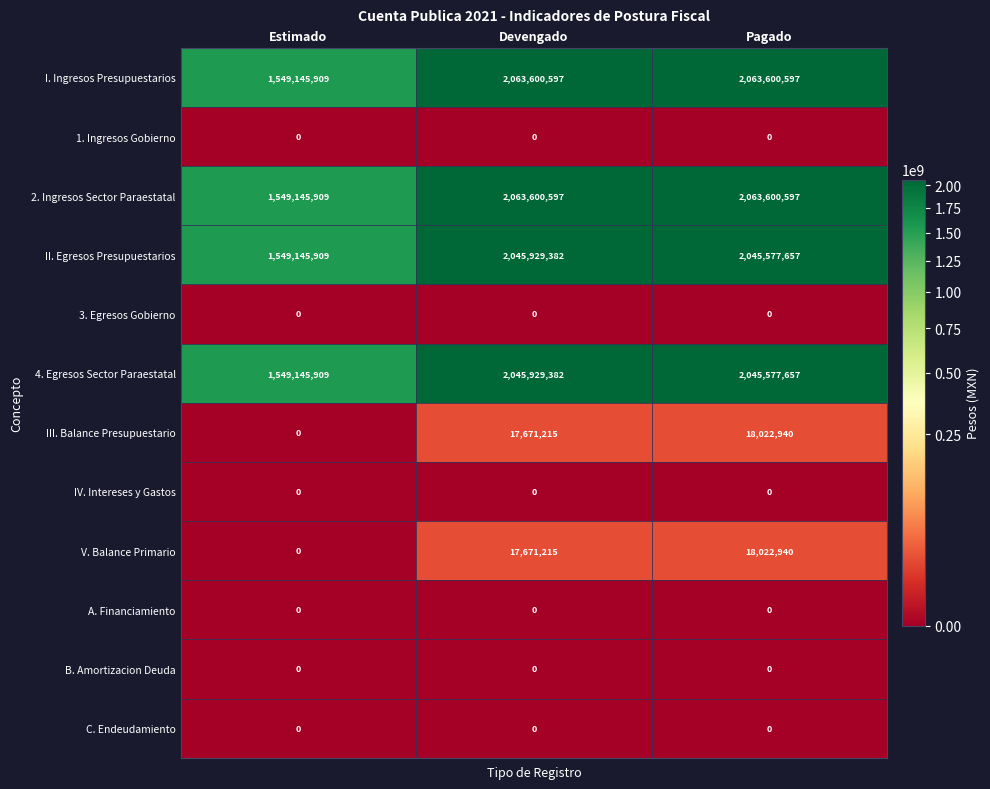

What is the difference between the highest and lowest values at Estimado?

1549145909